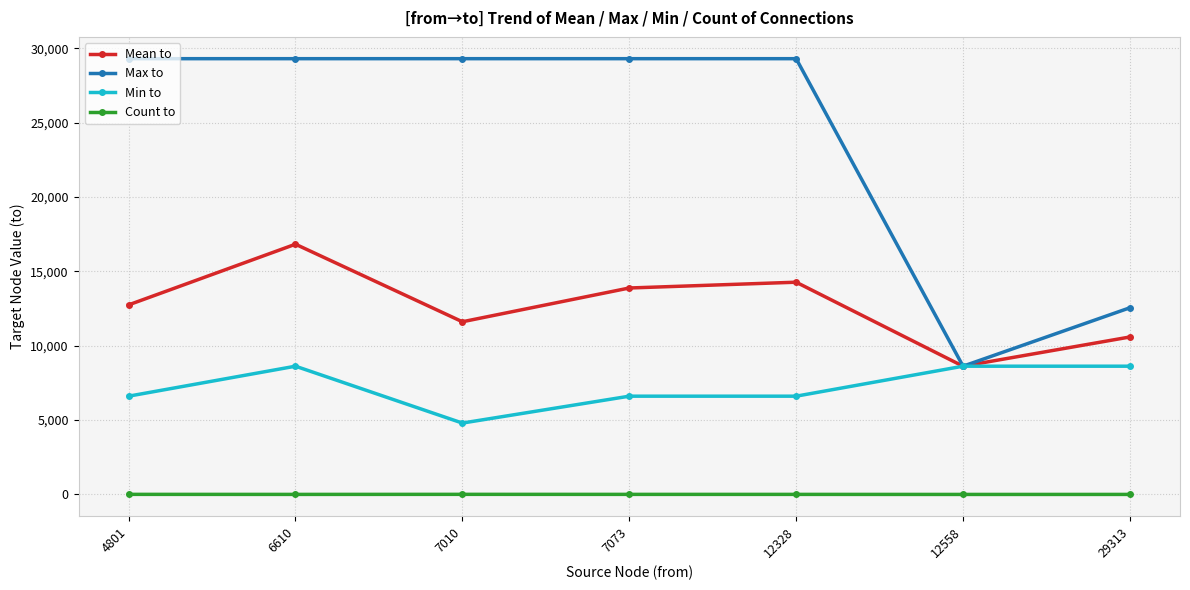

What is the minimum value for Min to?

4801.0